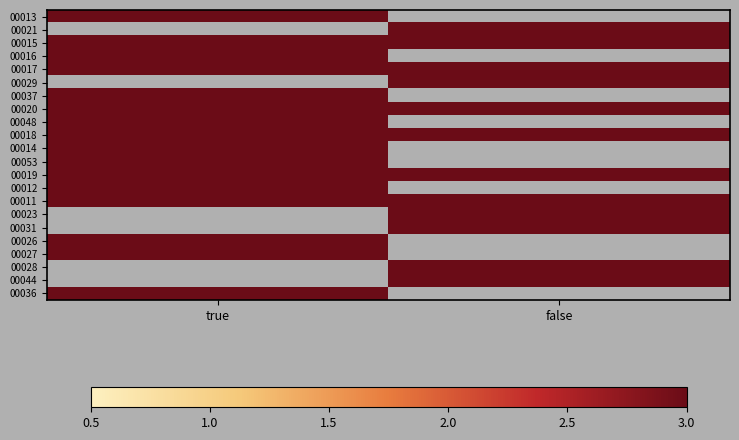

True or false: 00015 has a value of 17.8 at false.

False